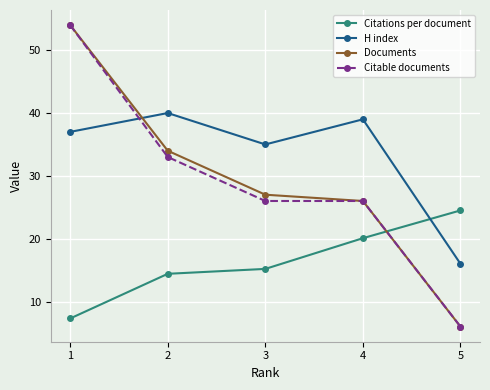

What is the total value across all series at 5?

52.5